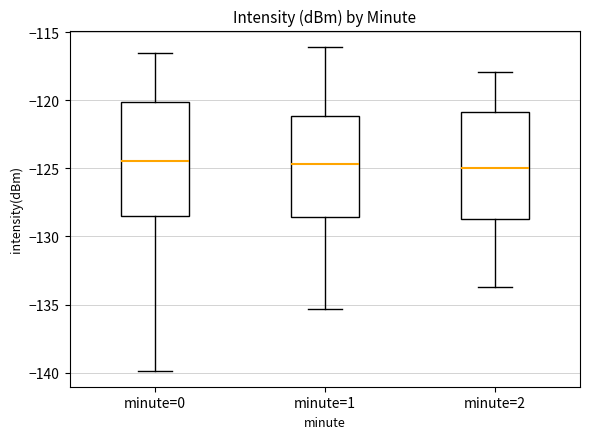

Where does the lower whisker of the box for minute=0 end on the y-axis? The values are not printed on the chart, so give them approximately, as read against the axis.

-140.0